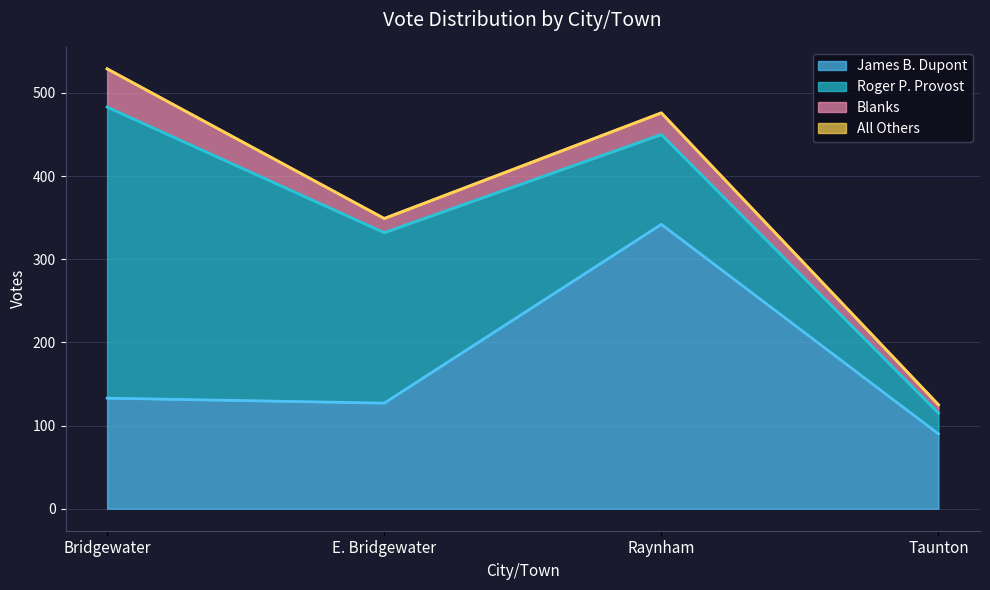

What is the value of the James B. Dupont point at the 4th from the left?

90